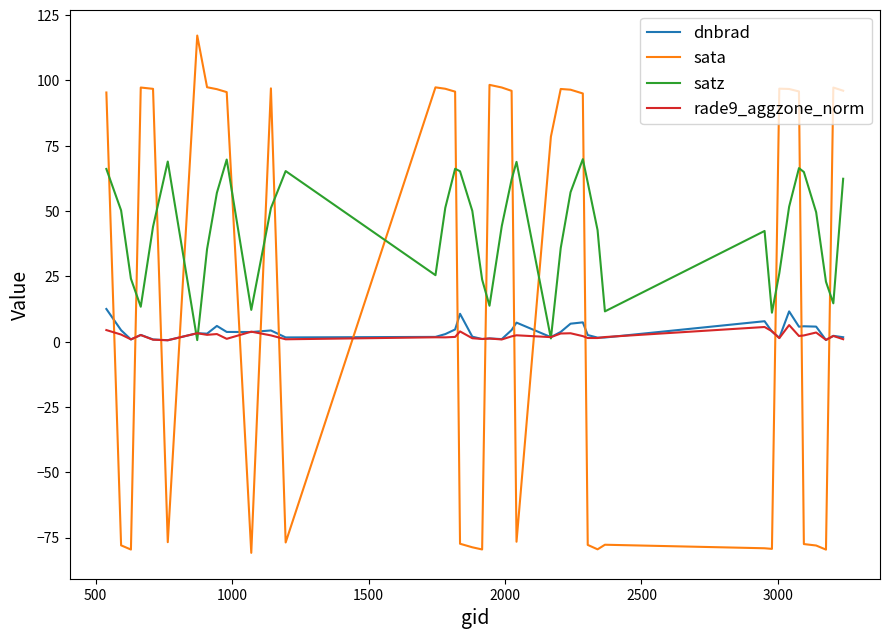

What is the maximum value for satz?

69.9